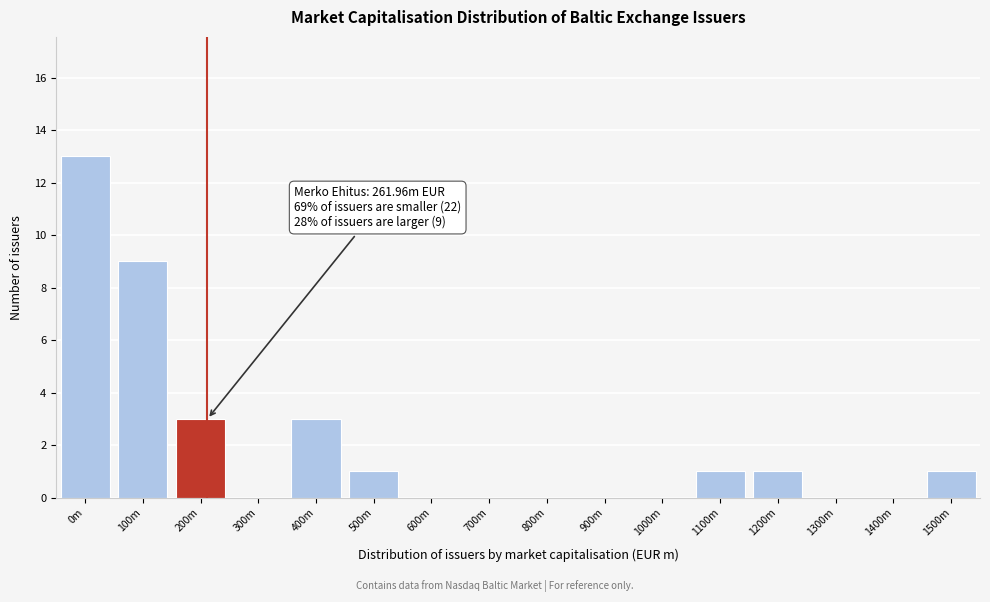

Reading left to right, list all the values displayed in this chart.

0m=13	100m=9	200m=3	300m=0	400m=3	500m=1	600m=0	700m=0	800m=0	900m=0	1000m=0	1100m=1	1200m=1	1300m=0	1400m=0	1500m=1